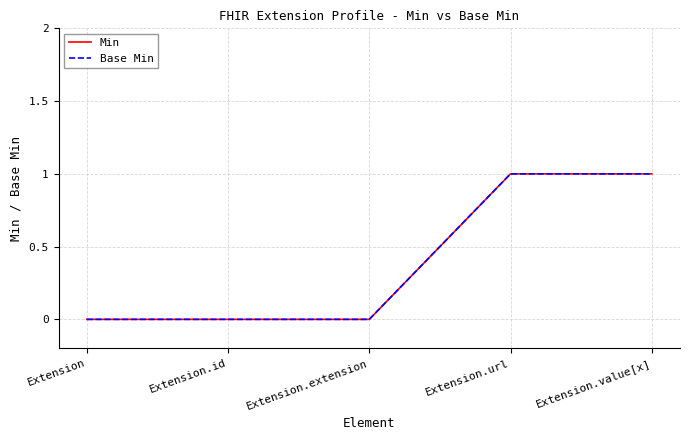

Reading left to right, extract all data points from this chart.

Min: 0	0	0	1	1
Base Min: 0	0	0	1	1